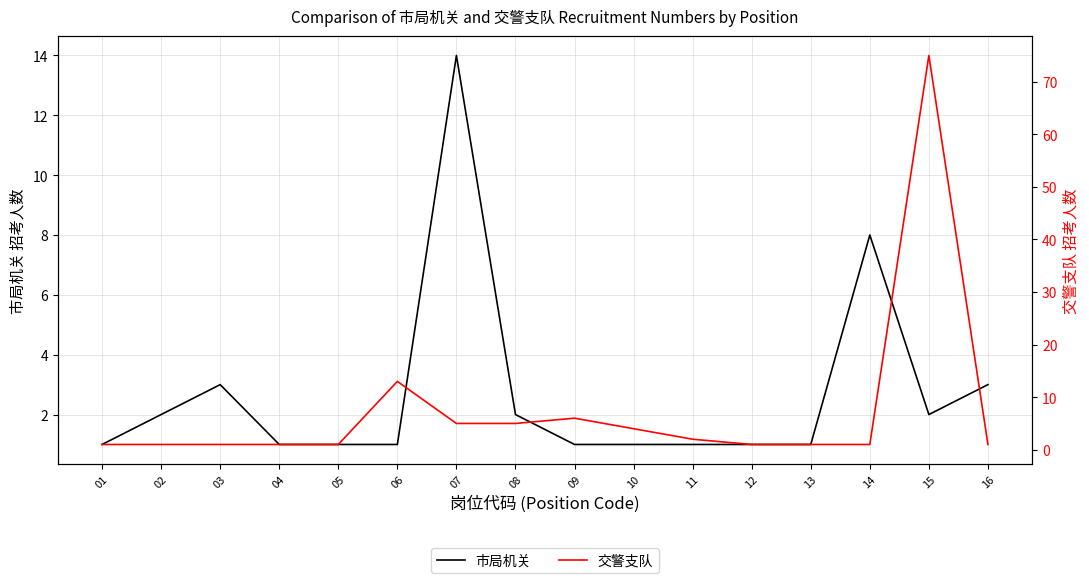

Between 03 and 15, which is larger?

03